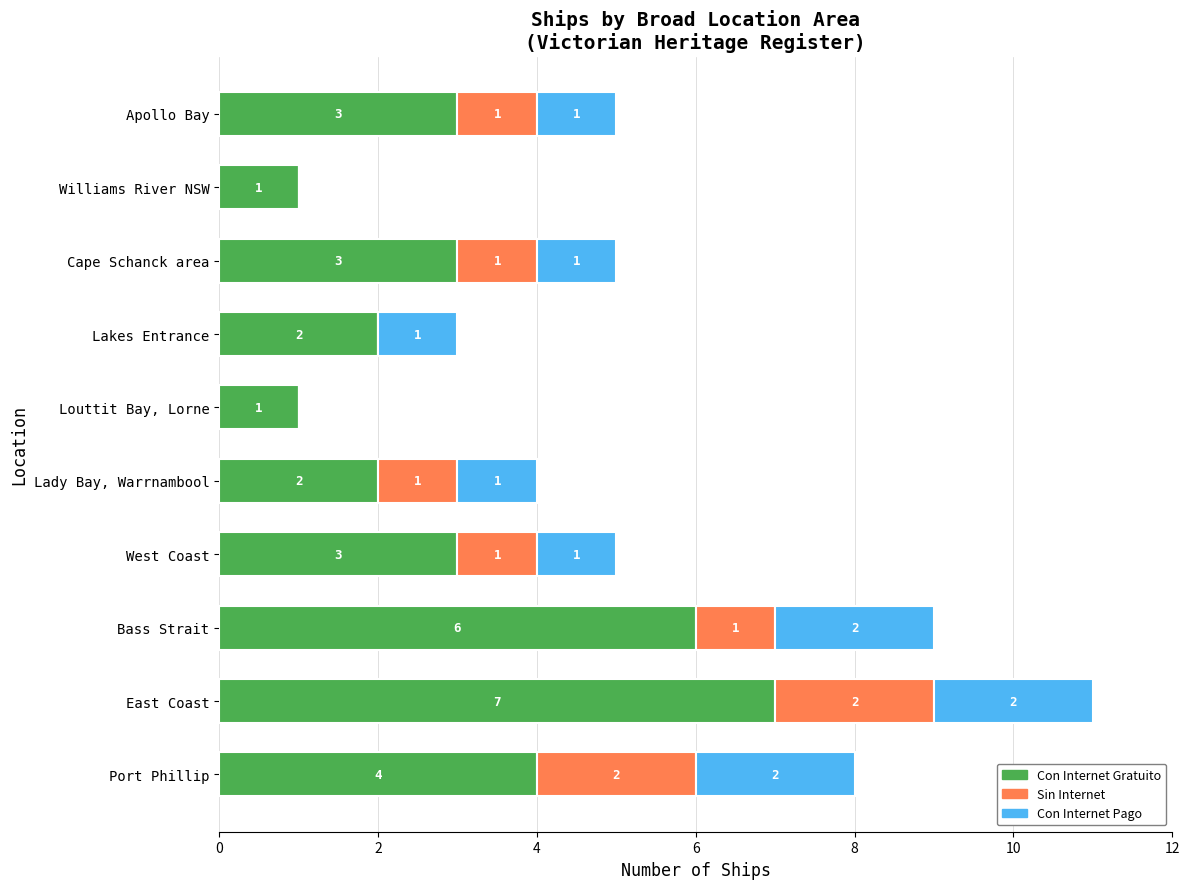

Where is Con Internet Gratuito nearest to the value 4?

Port Phillip